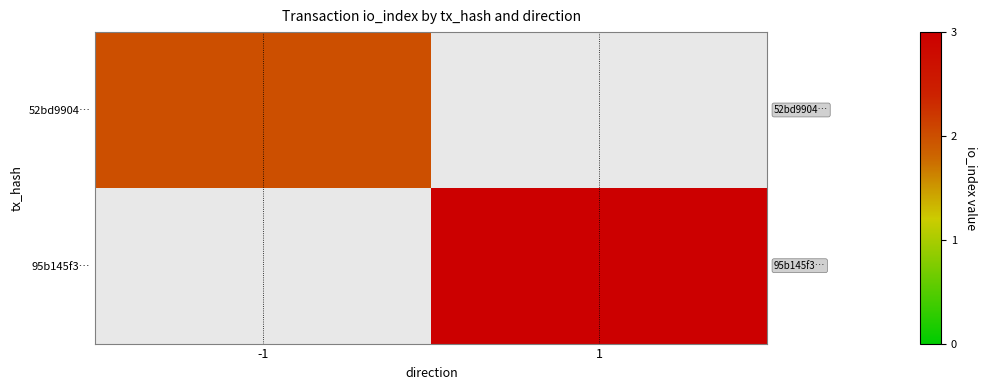

At how many categories does at least one series exceed 2?

1